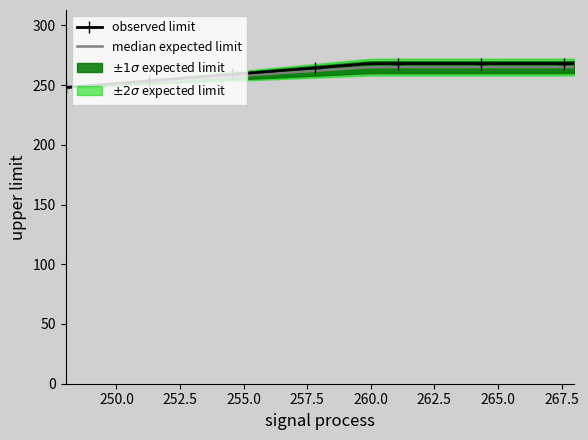

Which category has the highest value in the observed limit series?

260